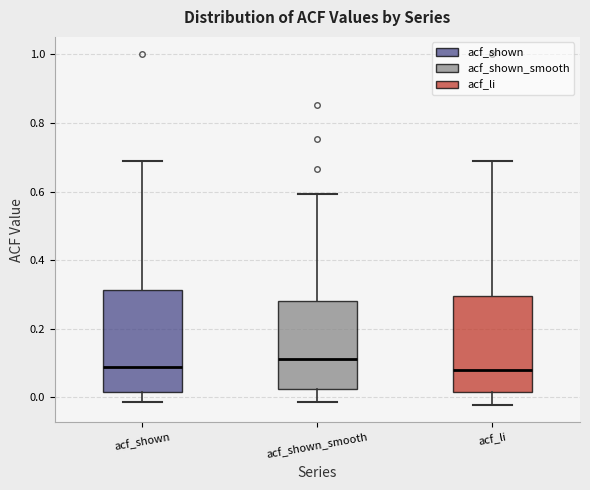

Reading left to right, read every box against the y-axis: the position of its median line, the range the box covers, and the ends of its whiskers. The values are not printed on the chart, so give them approximately, as read against the axis.

acf_shown: median 0.08, box 0.02 to 0.32, whiskers -0.02 to 0.68
acf_shown_smooth: median 0.12, box 0.02 to 0.28, whiskers -0.02 to 0.60
acf_li: median 0.08, box 0.02 to 0.30, whiskers -0.02 to 0.68